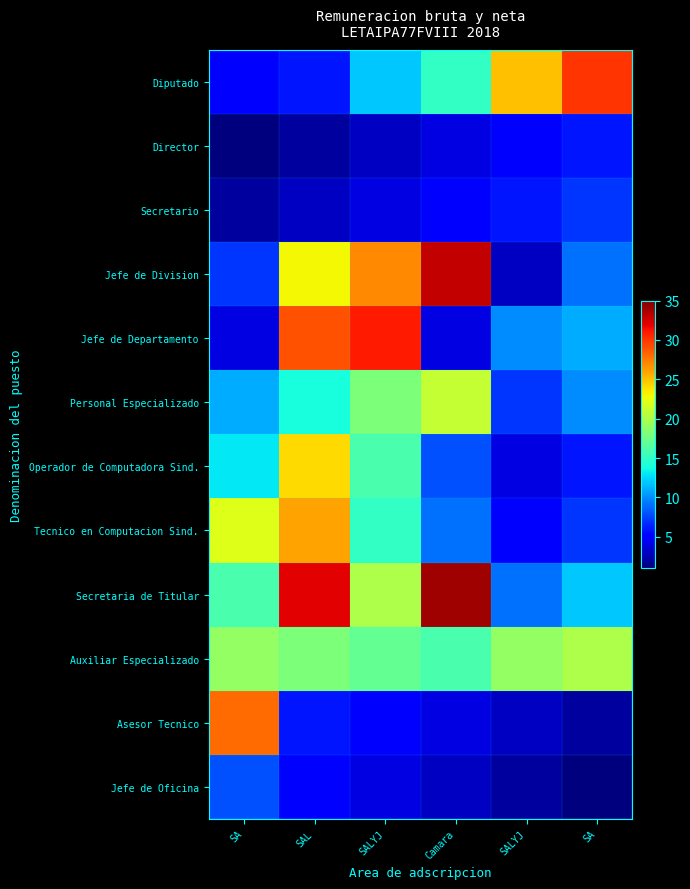

Between SA and SALYJ, which series saw the biggest shift?

Asesor Tecnico